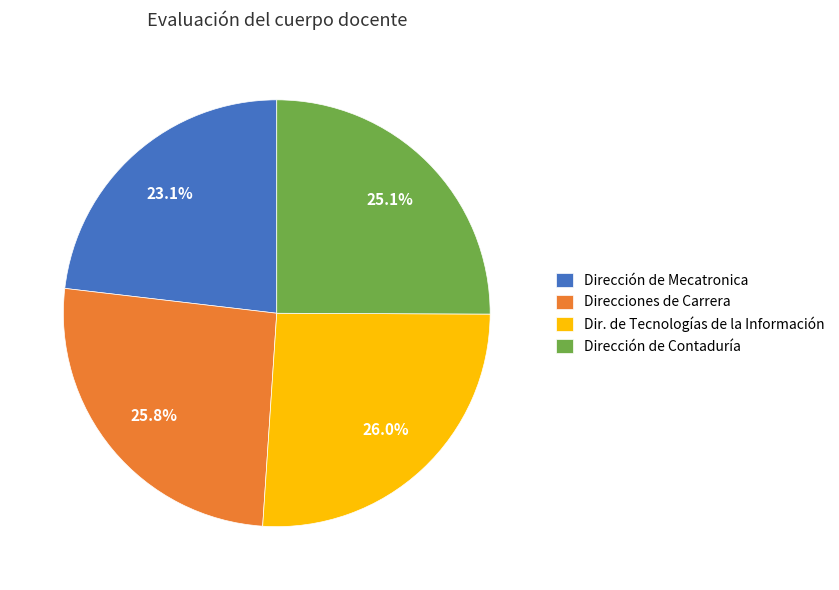

To the nearest percent, what is the average slice percentage?

25%